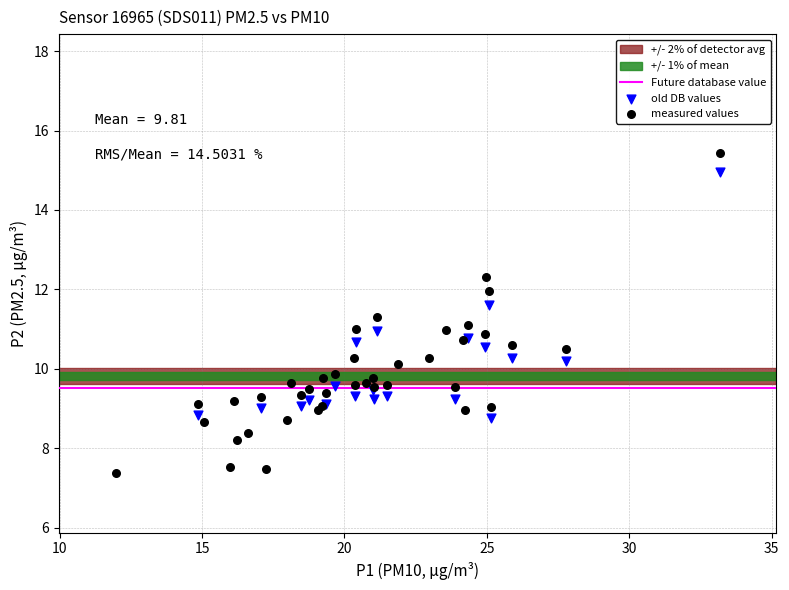

Which series contains the lowest Y value?

measured values